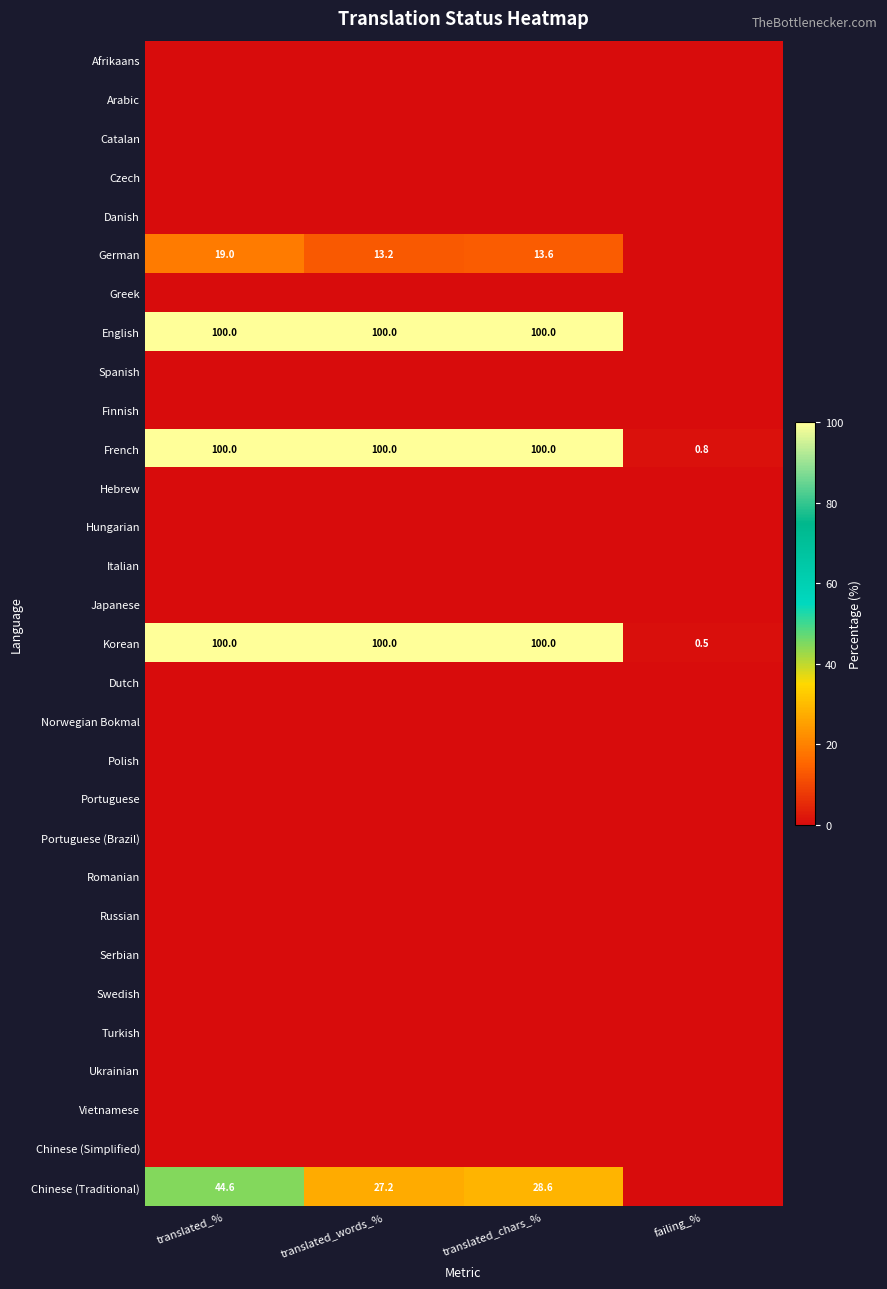

At which category does the chart reach its minimum across all series?

translated_%